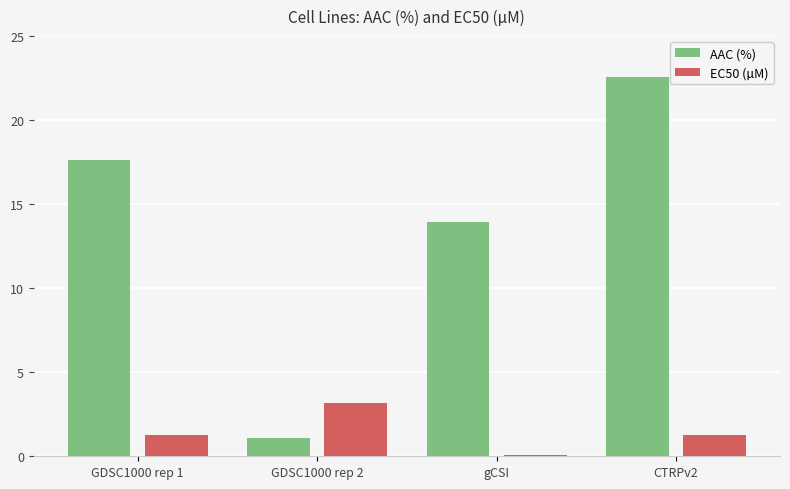

Is the value of AAC (%) at gCSI greater than the value of EC50 (µM) at GDSC1000 rep 1?

Yes